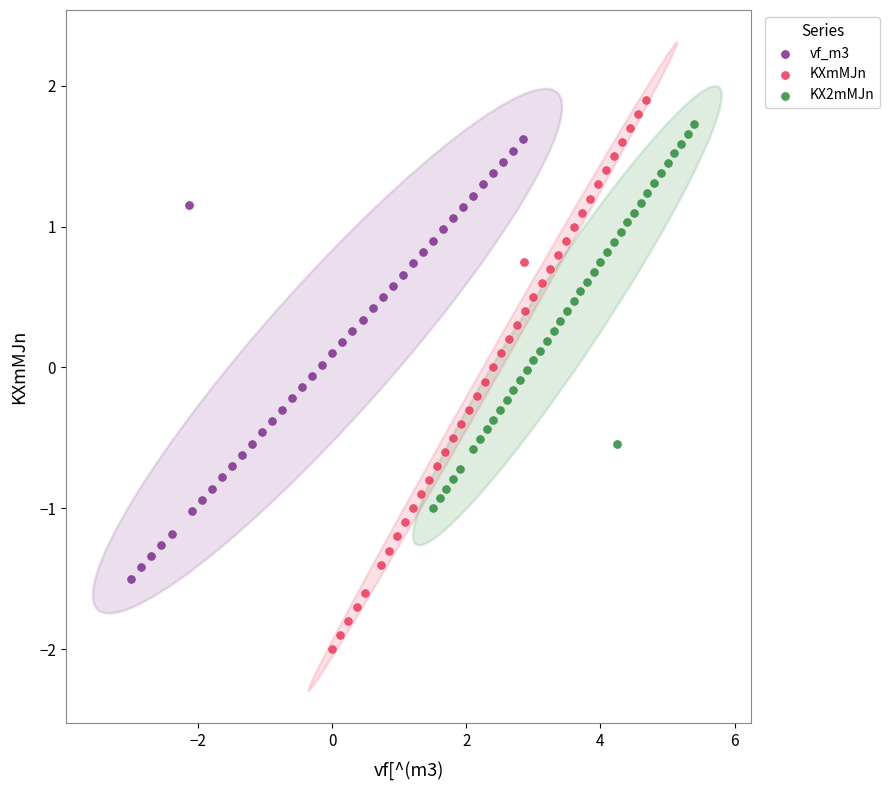

Which series has the largest Y range (max minus min)?

KXmMJn